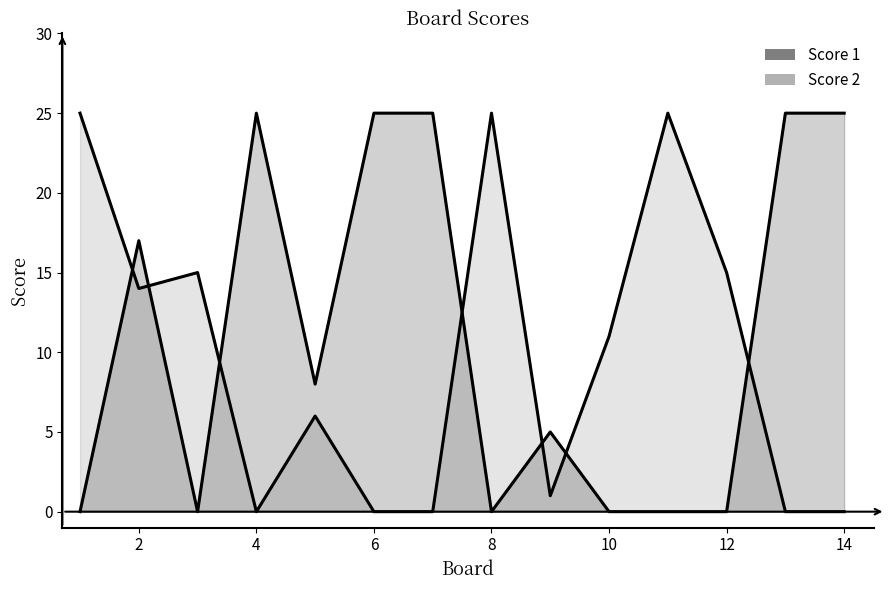

What is the value of the Score 1 point at the 11th from the left?

25